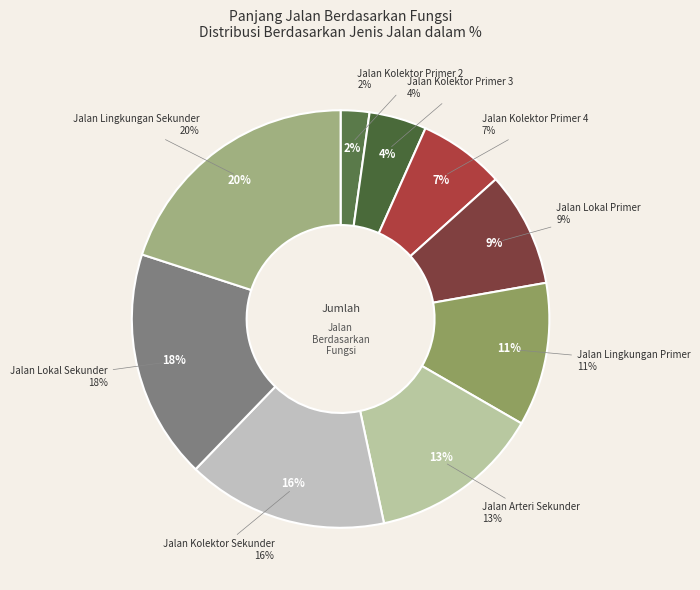

What percentage is the Jalan Kolektor Sekunder slice, to the nearest percent?

16%